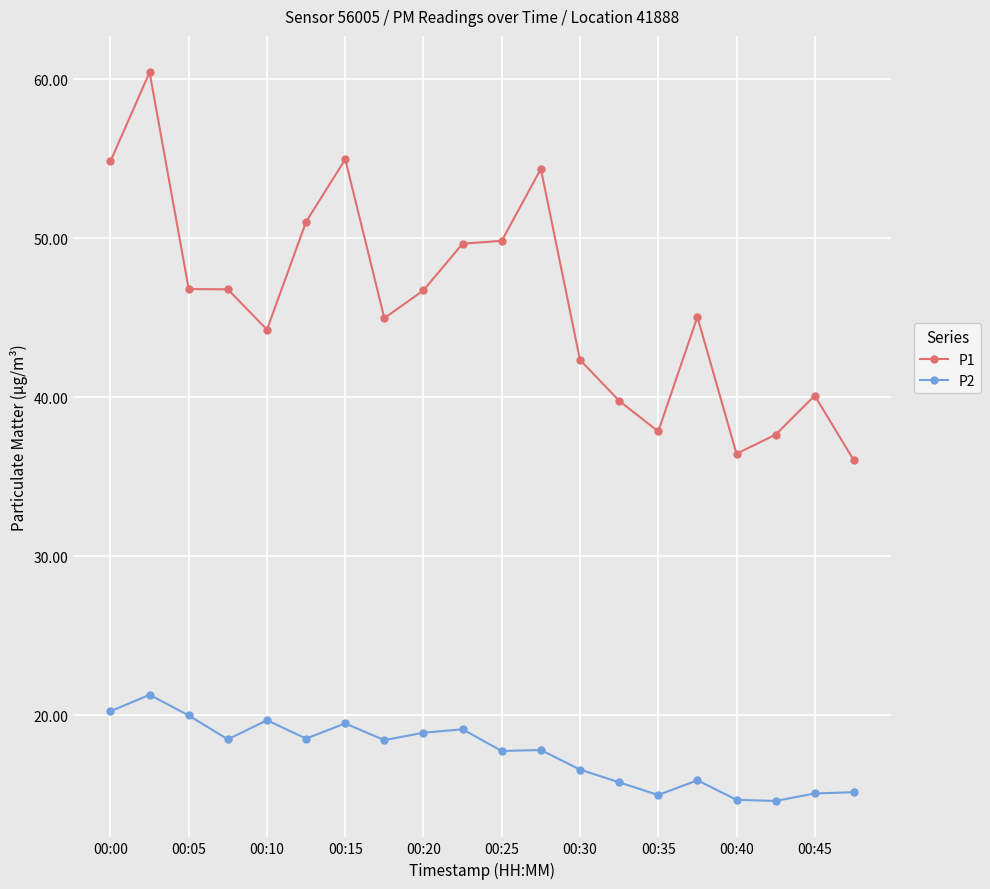

Which series has the largest total across all categories?

P1